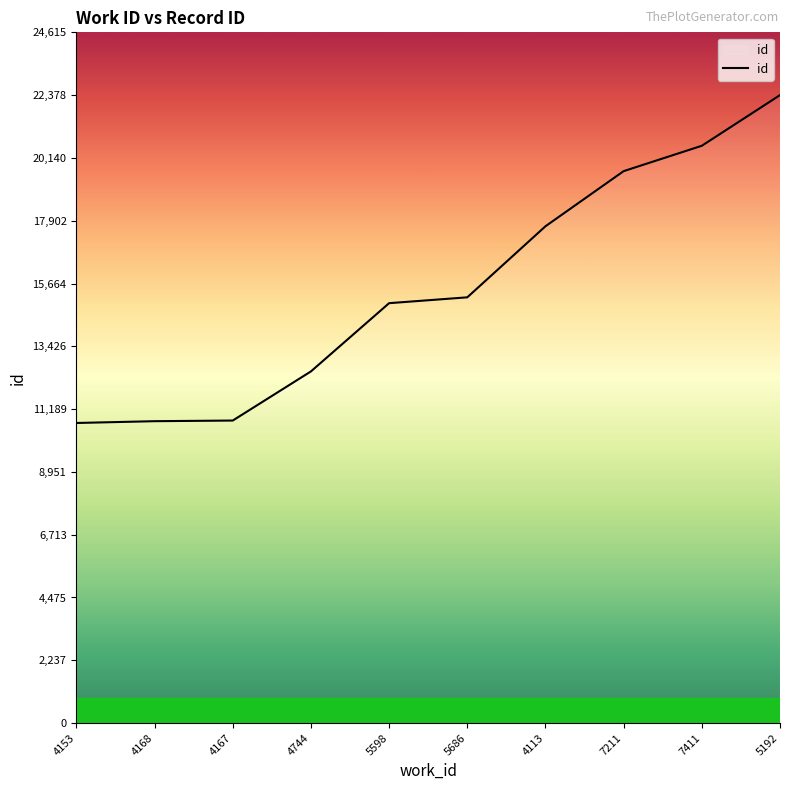

True or false: the data shows 22378 at 5192.

True